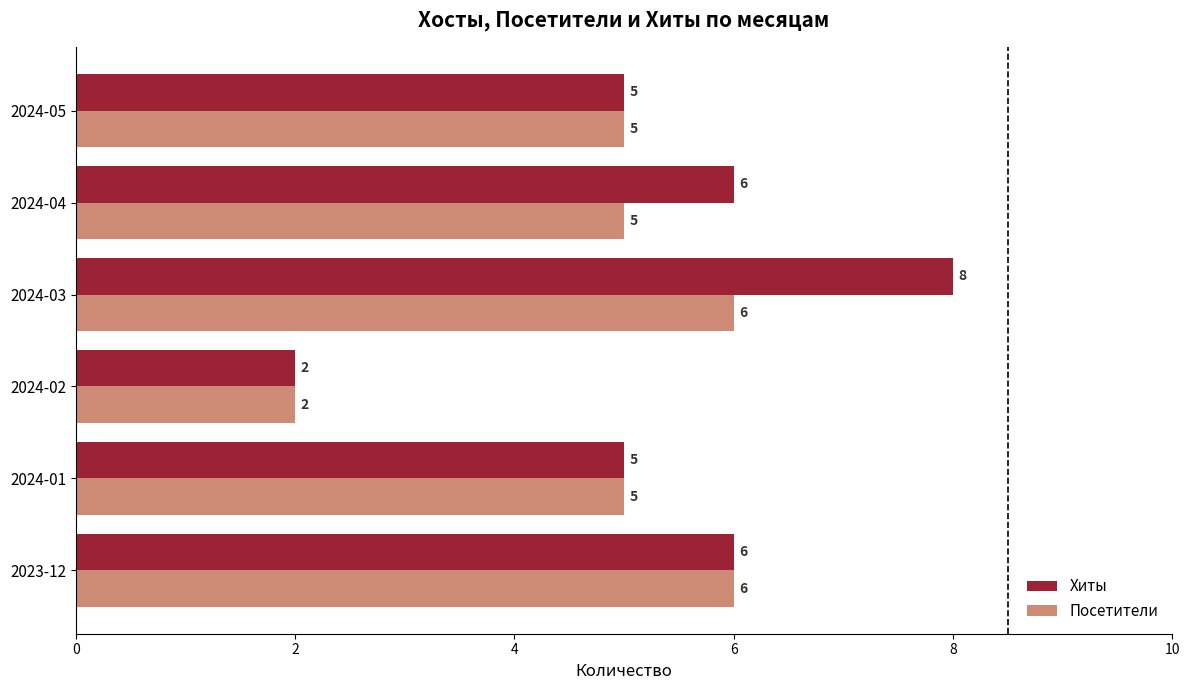

Count the Посетители values in the range 5 to 6.

5